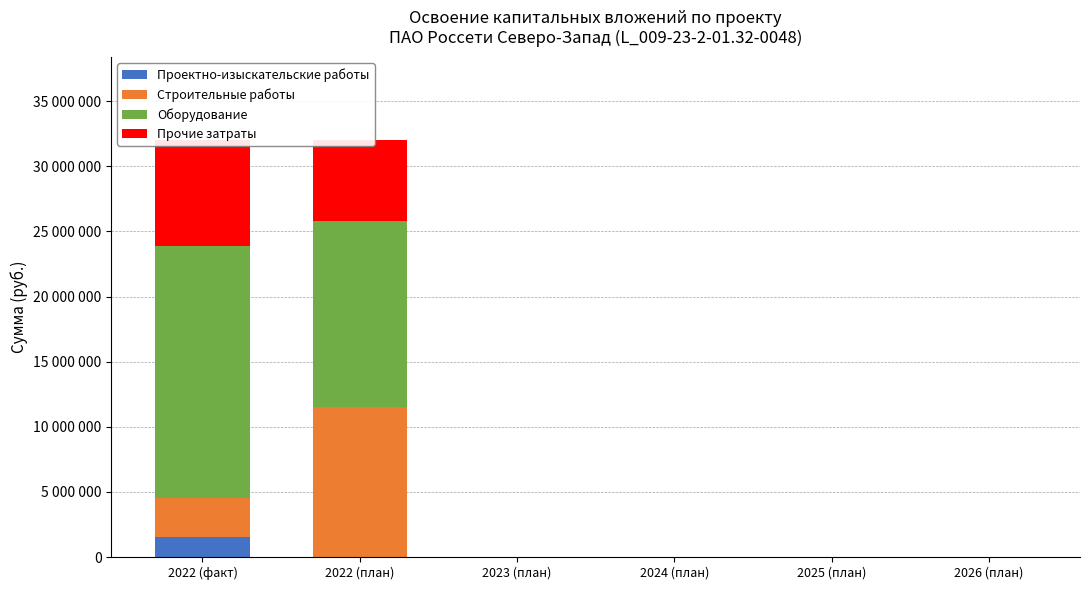

Between 2024 (план) and 2025 (план), which series saw the biggest shift?

Проектно-изыскательские работы